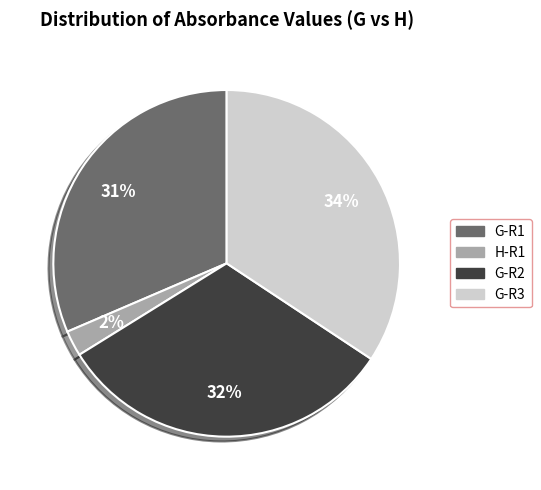

To the nearest percent, what is the difference between the largest and smallest slice percentages?

32%